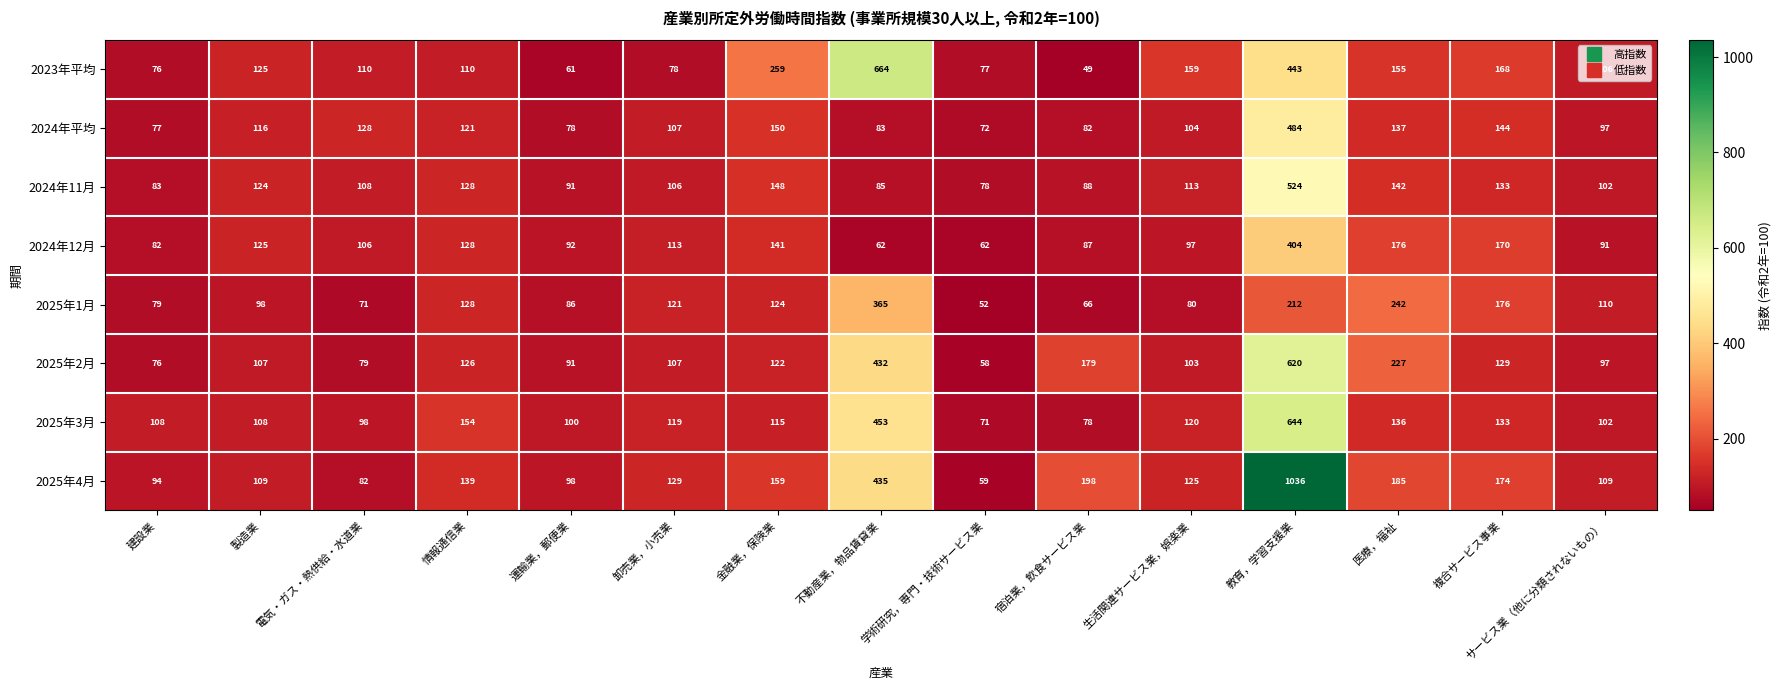

Rank the series at 不動産業，物品賃貸業 from lowest to highest value.

2024年12月, 2024年平均, 2024年11月, 2025年1月, 2025年2月, 2025年4月, 2025年3月, 2023年平均